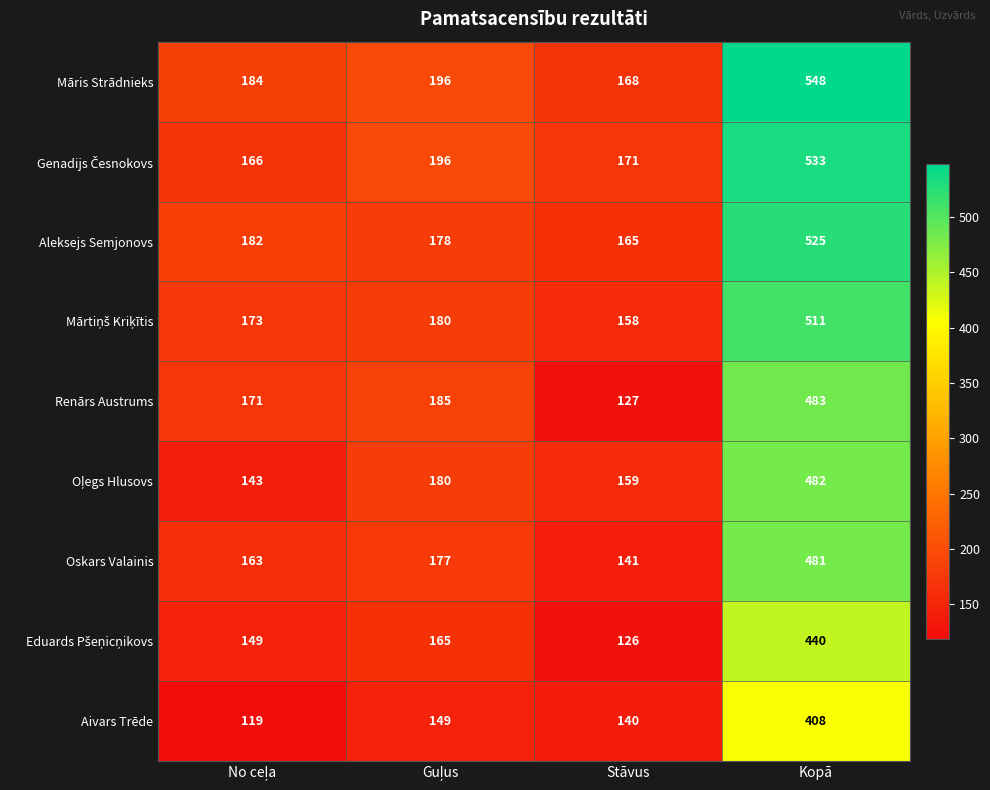

What is the difference between the maximum and minimum values in the Renārs Austrums series?

356